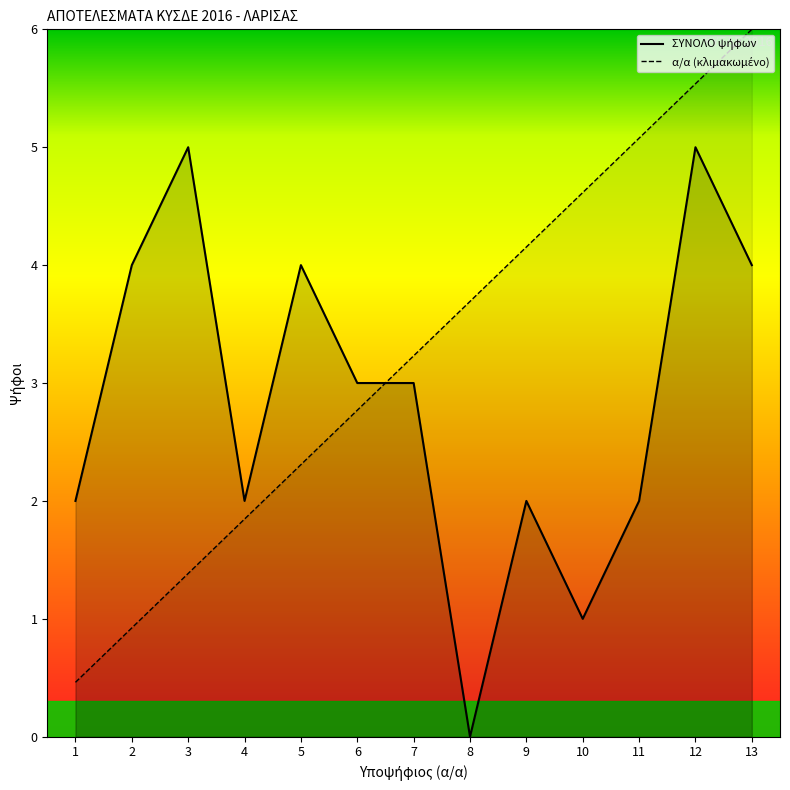

What is the difference between the highest and lowest values at 1?

1.5